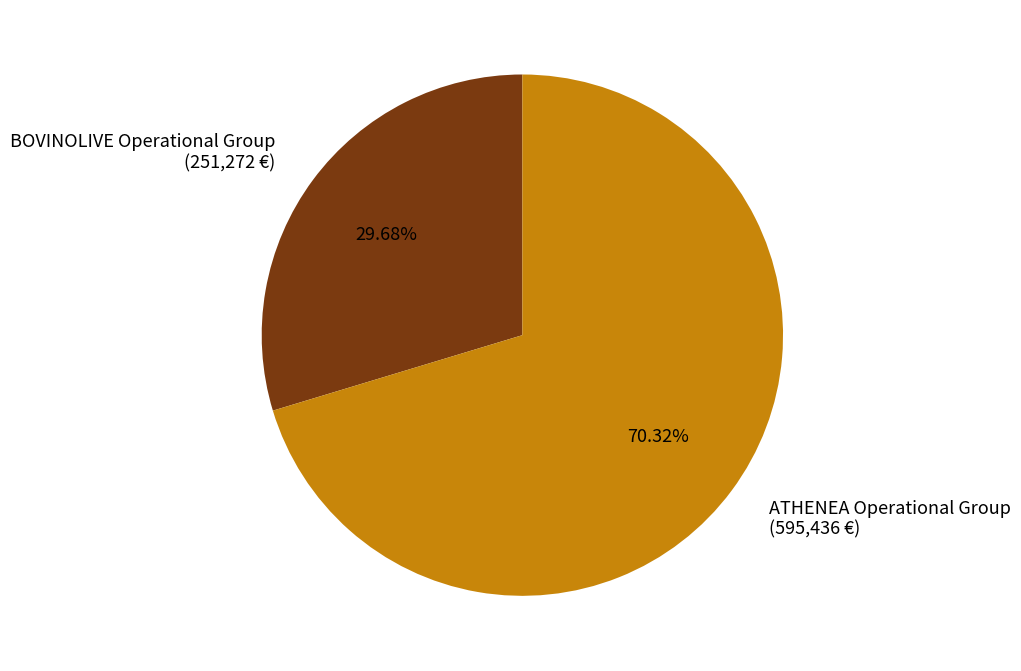

To the nearest percent, what is the combined percentage of BOVINOLIVE Operational Group and ATHENEA Operational Group?

100%